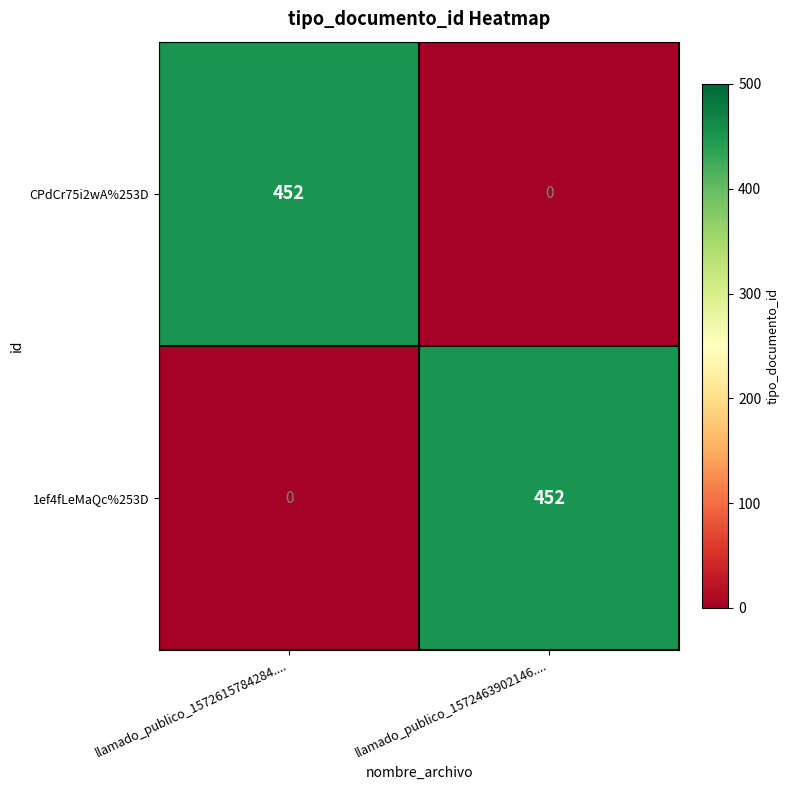

What is the difference between the maximum and minimum values in the 1ef4fLeMaQc%253D series?

452